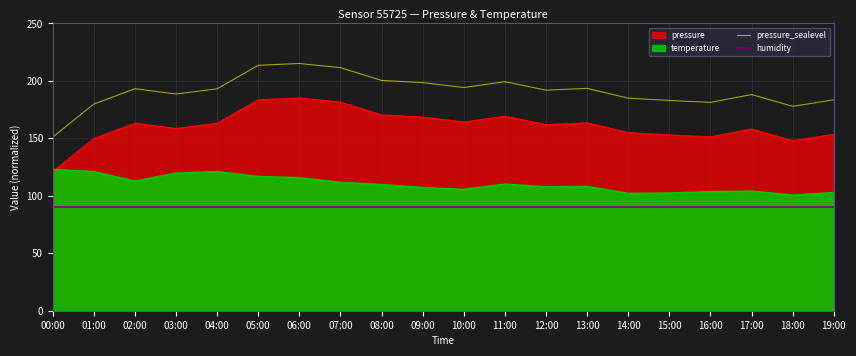

True or false: humidity and pressure_sealevel intersect in this chart.

False